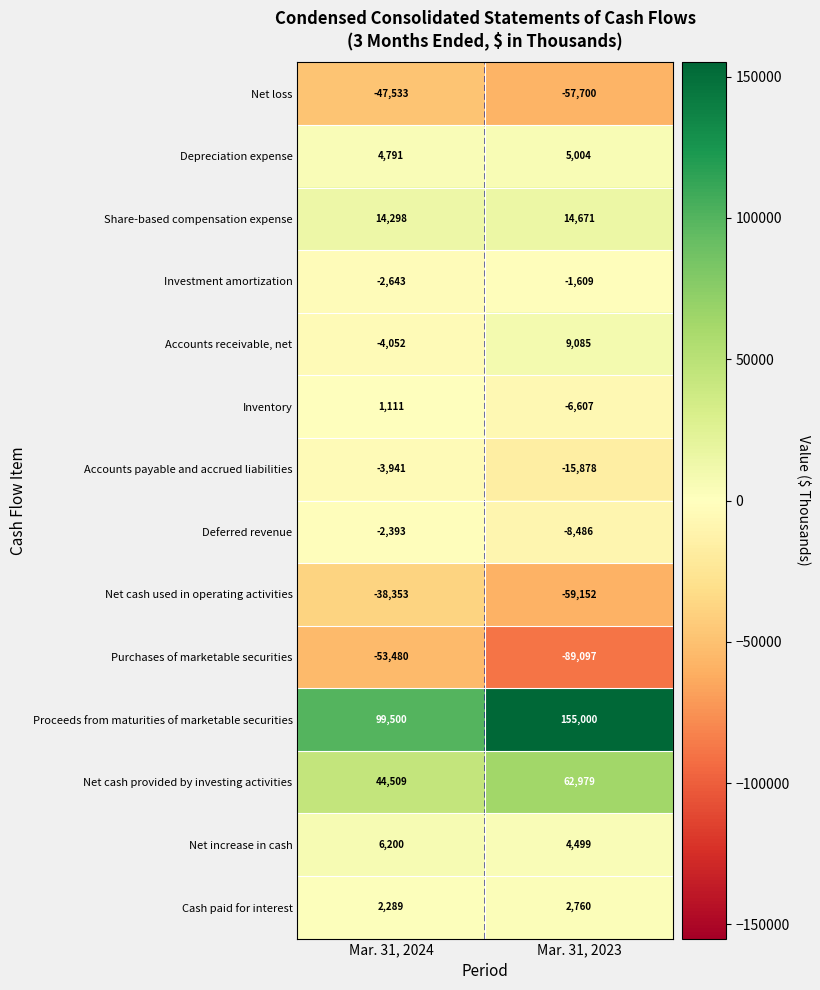

At Mar. 31, 2024, list the series in order from smallest to largest.

Purchases of marketable securities, Net loss, Net cash used in operating activities, Accounts receivable, net, Accounts payable and accrued liabilities, Investment amortization, Deferred revenue, Inventory, Cash paid for interest, Depreciation expense, Net increase in cash, Share-based compensation expense, Net cash provided by investing activities, Proceeds from maturities of marketable securities